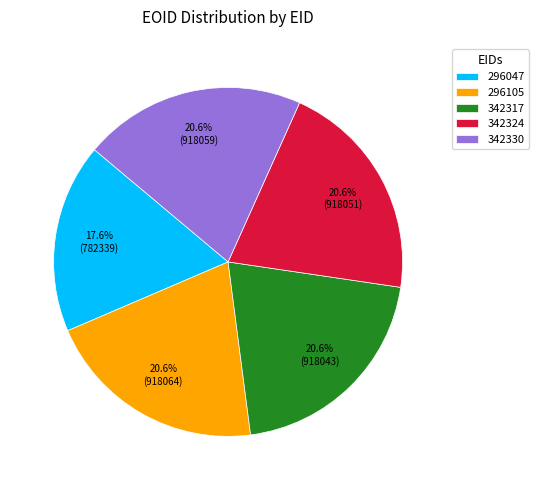

What is the ratio of the value at 342330 to the value at 296047?

1.2